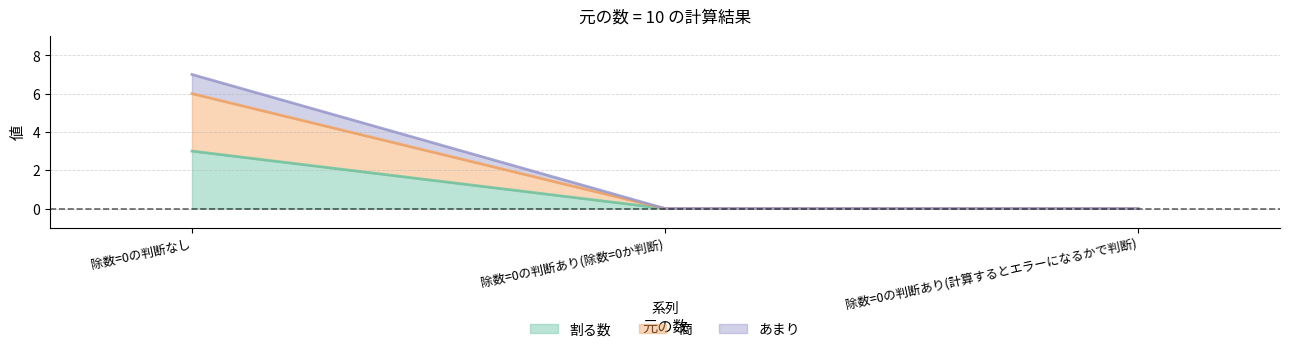

What is the label of the 2nd point from the right?

除数=0の判断あり(除数=0か判断)